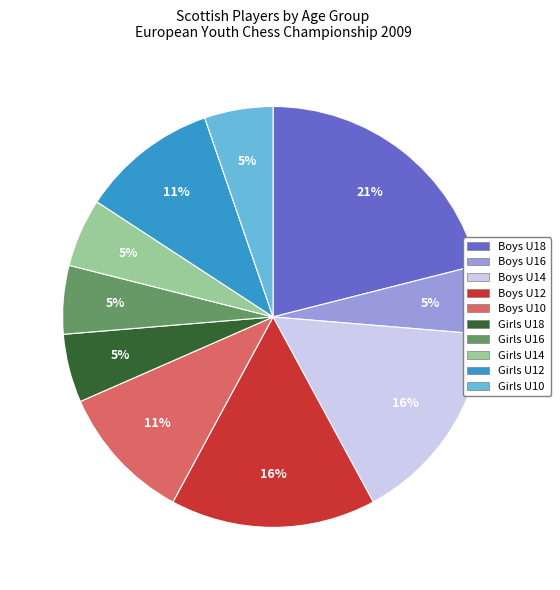

Which category has the biggest portion of the pie?

Boys U18